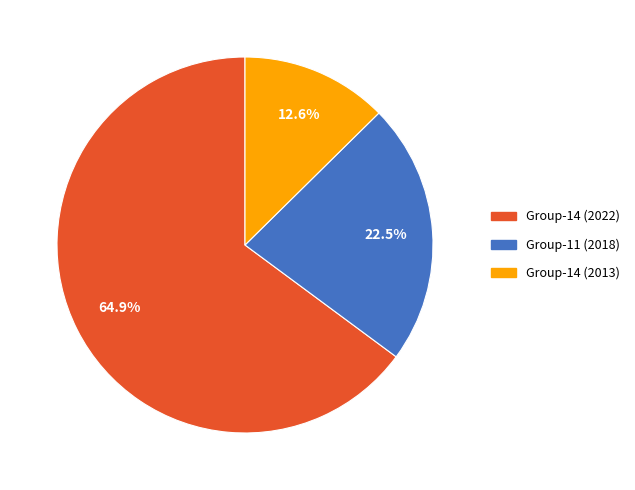

What is the ratio of the value at Group-14 (2013) to the value at Group-11 (2018)?

0.6